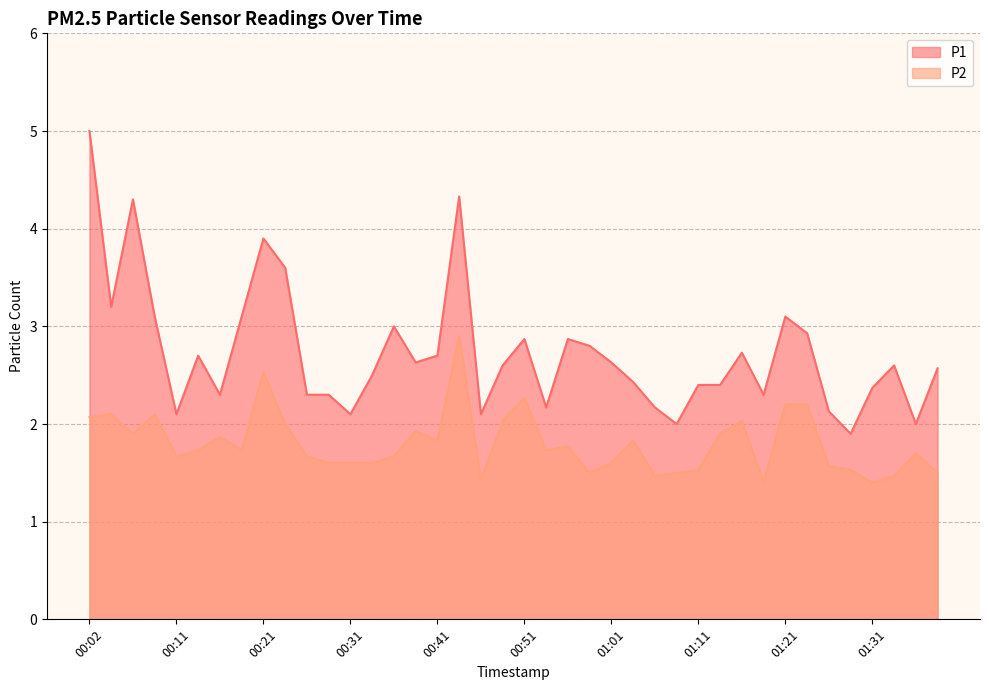

True or false: P1 and P2 intersect in this chart.

False